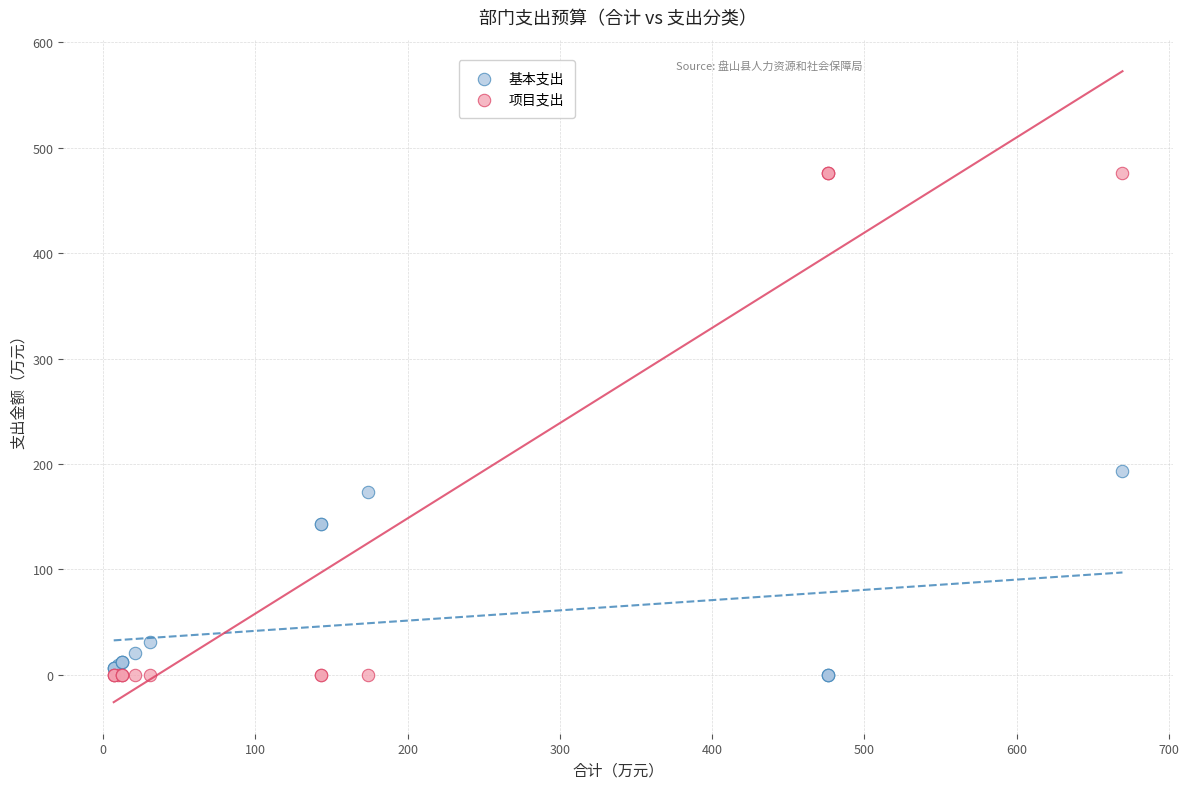

What is the X range (max minus min) for the scatter plot?

662.5